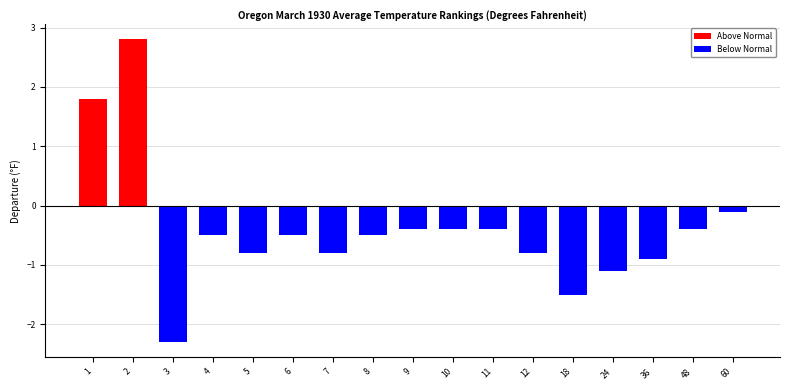

How many values in Below Normal are below zero?

15